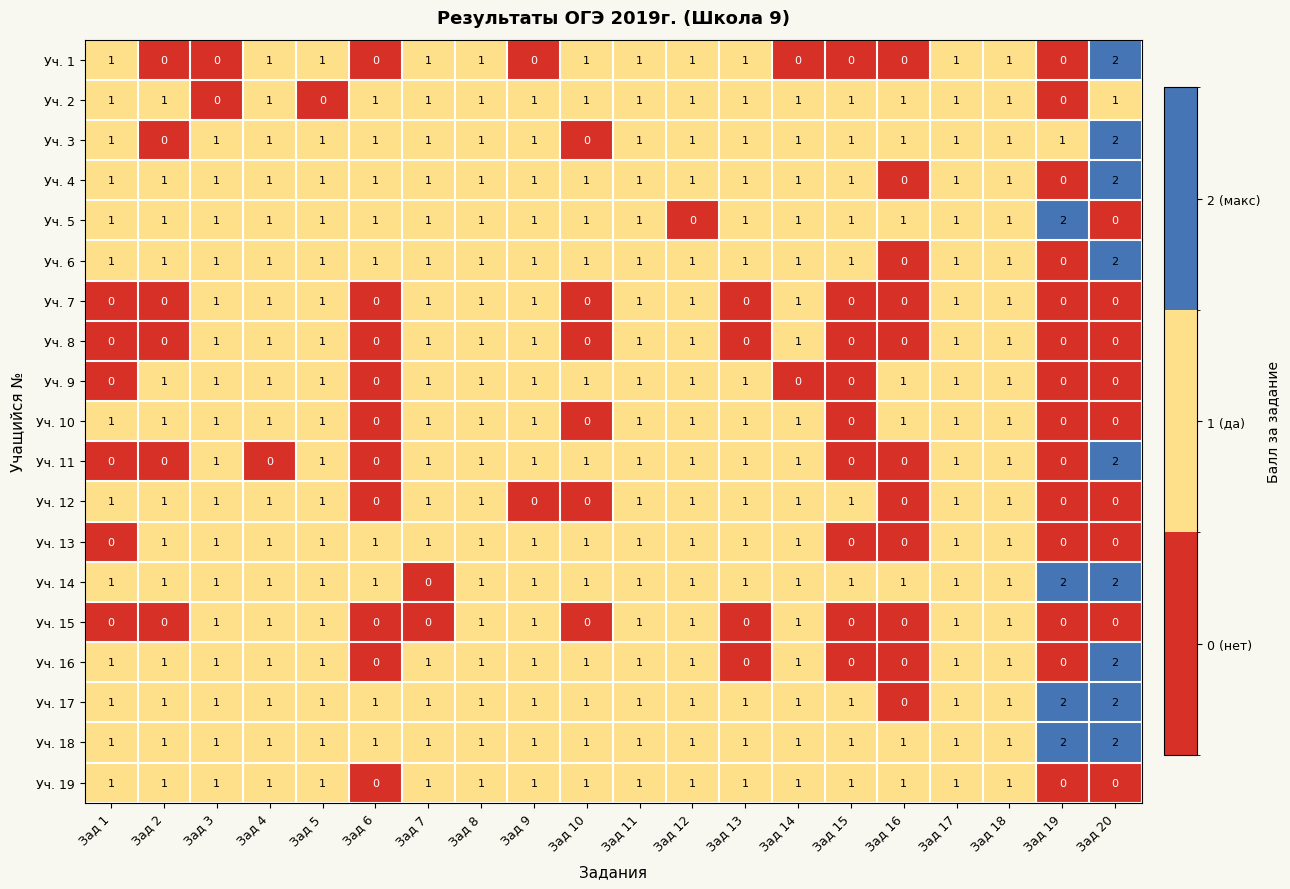

What is the total value across all series at Зад 5?

18